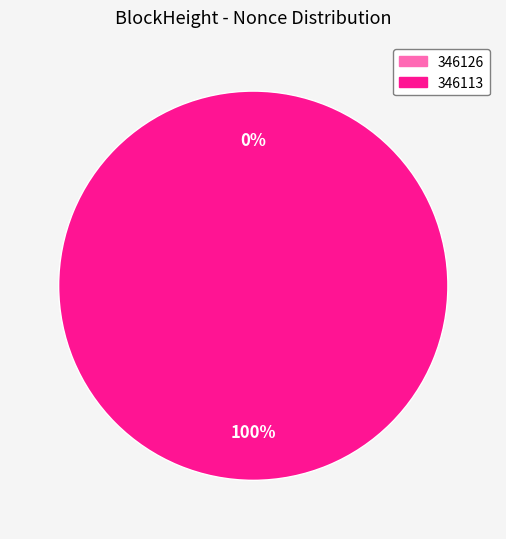

The 346113 slice represents 100% of the pie. True or false?

True